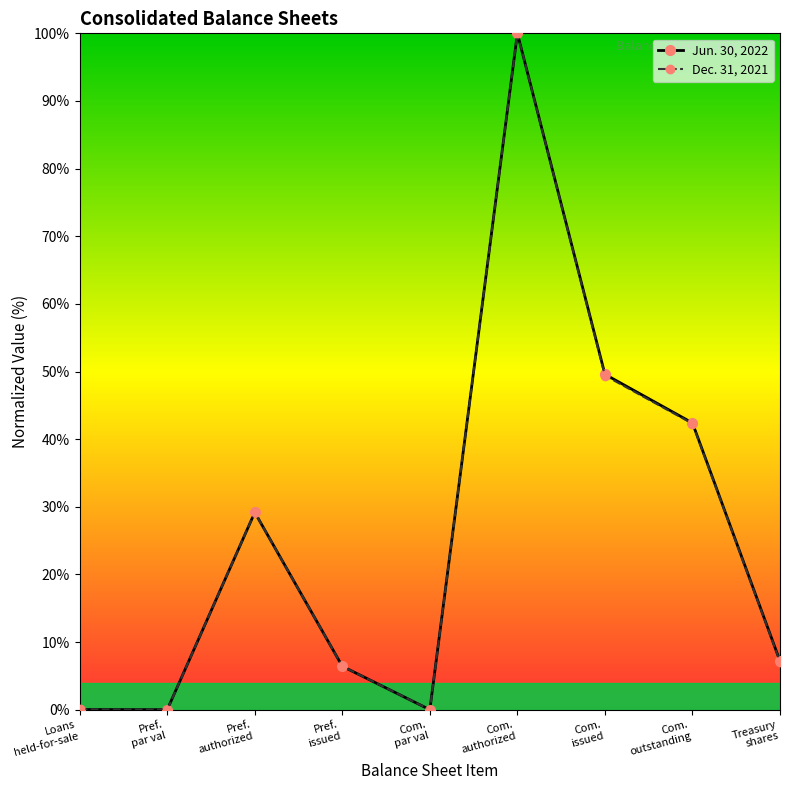

True or false: Jun. 30, 2022 has more than 1 interior local peaks.

True